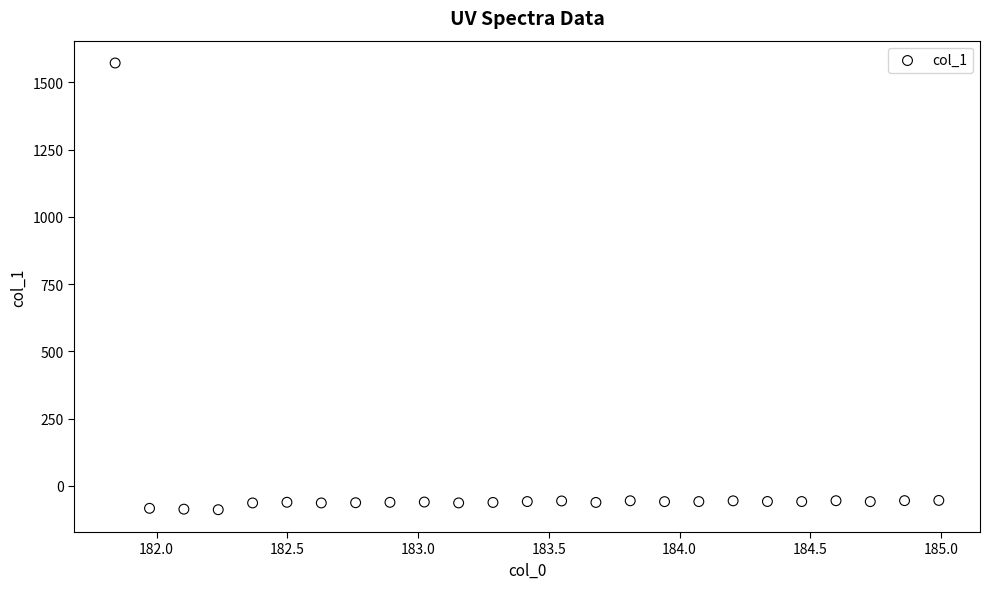

What is the range of Y values (max minus min)?

1660.0